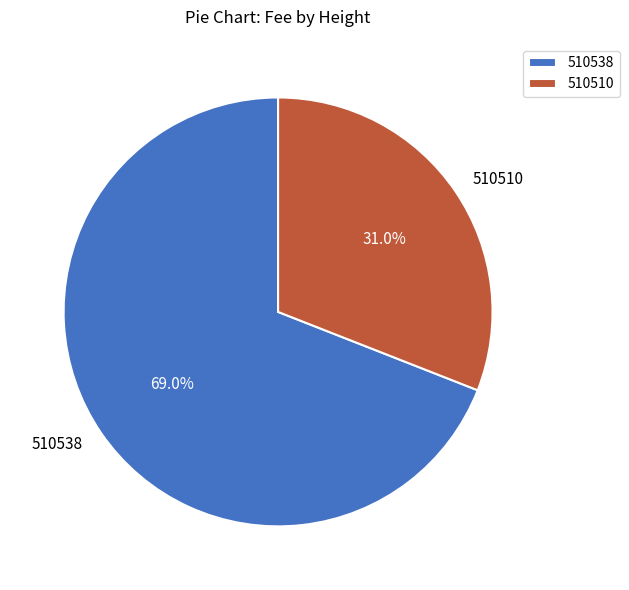

How many slices are in this pie chart?

2